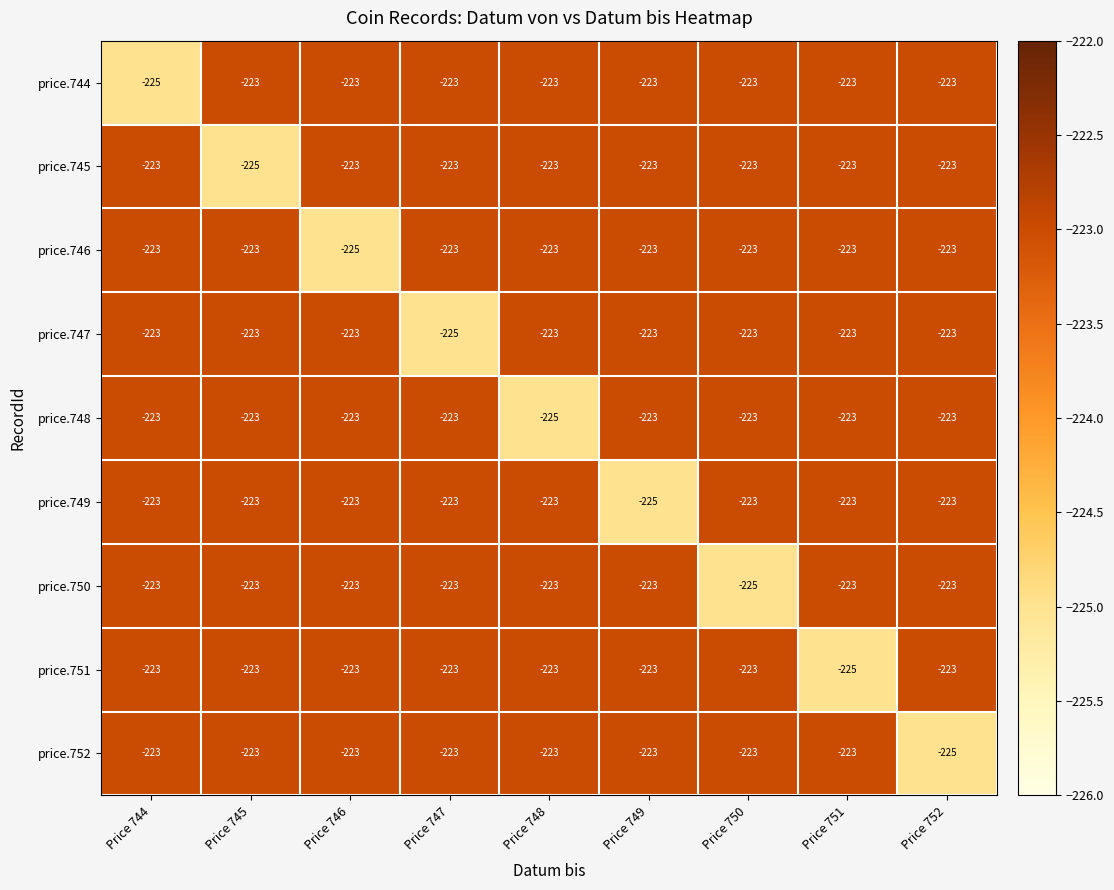

What is the sum of the price.750 values at Price 748 and Price 751?

-446